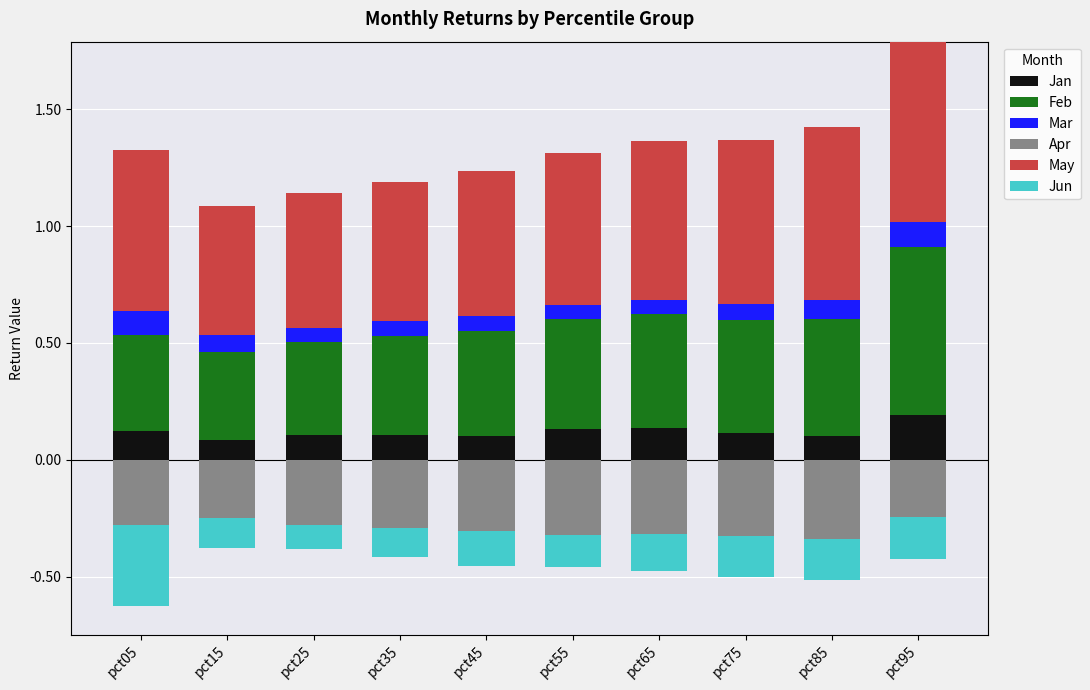

The Jan series shows 0.1 at pct15. True or false?

True